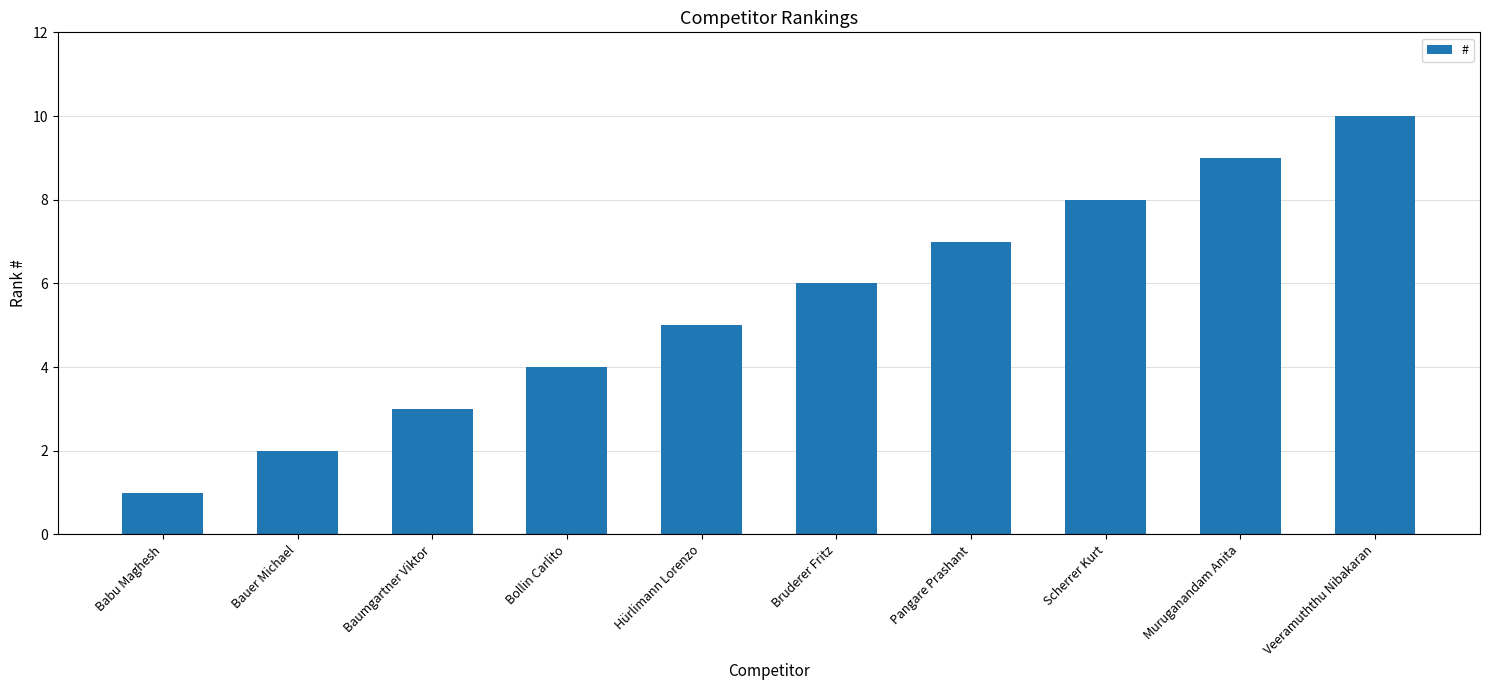

How many data points are less than 6?

5